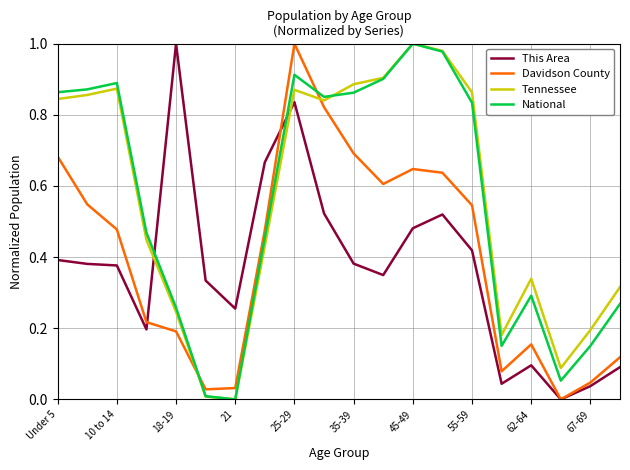

How many intersections are there between Tennessee and This Area?

2